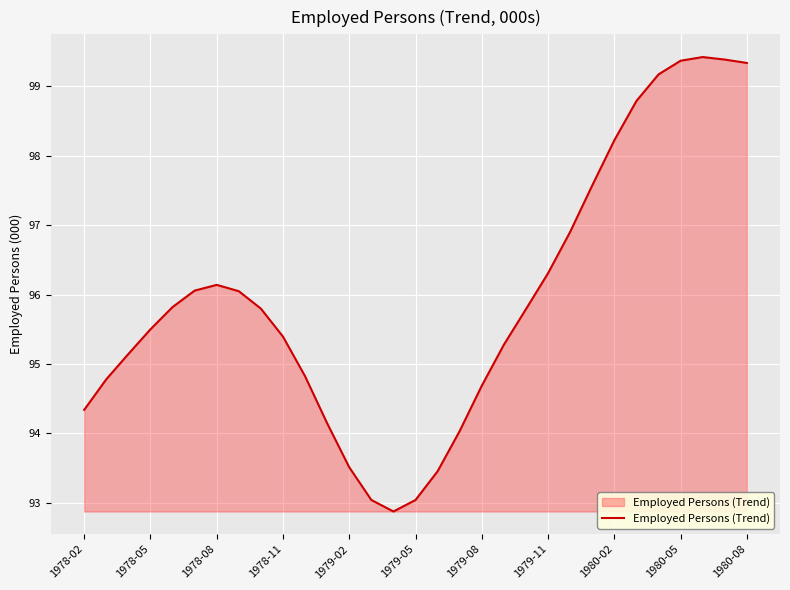

What is the maximum value shown in the chart?

99.4